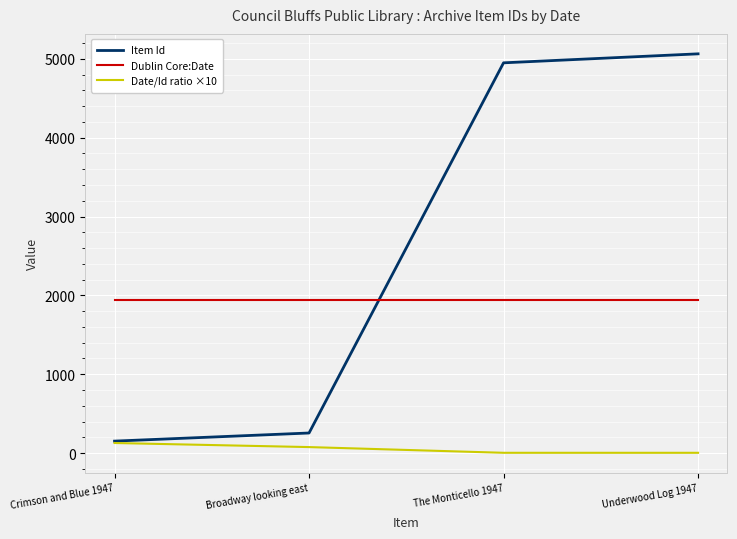

At The Monticello 1947, list the series in order from largest to smallest.

Item Id, Dublin Core:Date, Date/Id ratio ×10